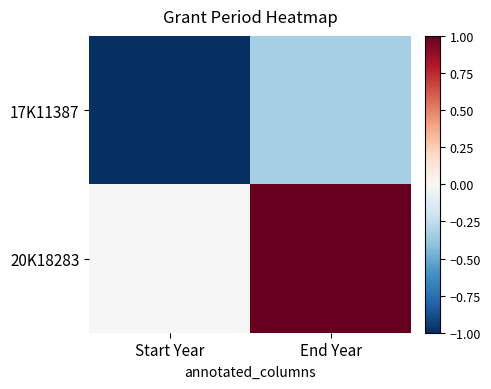

Reading right to left, what are all the values shown in this chart?

17K11387: End Year=-0.3	Start Year=-1.0
20K18283: End Year=1.0	Start Year=0.0